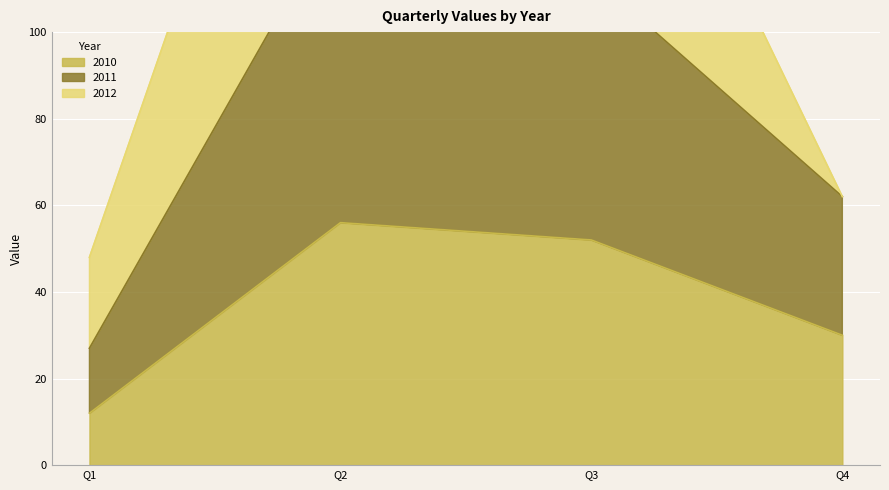

What is the difference between the maximum and minimum values in the 2011 series?

102